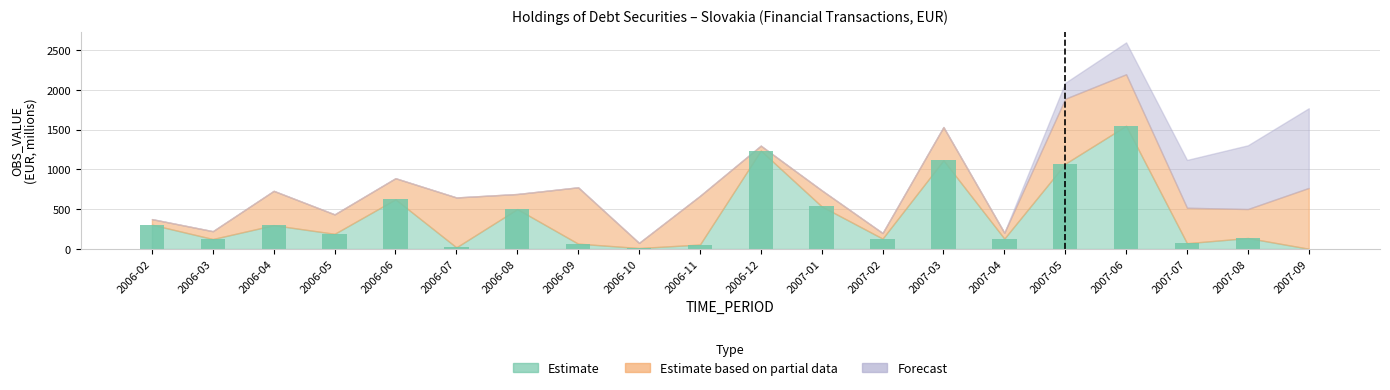

Which has a higher value, 2006-09 or 2006-04?

2006-04